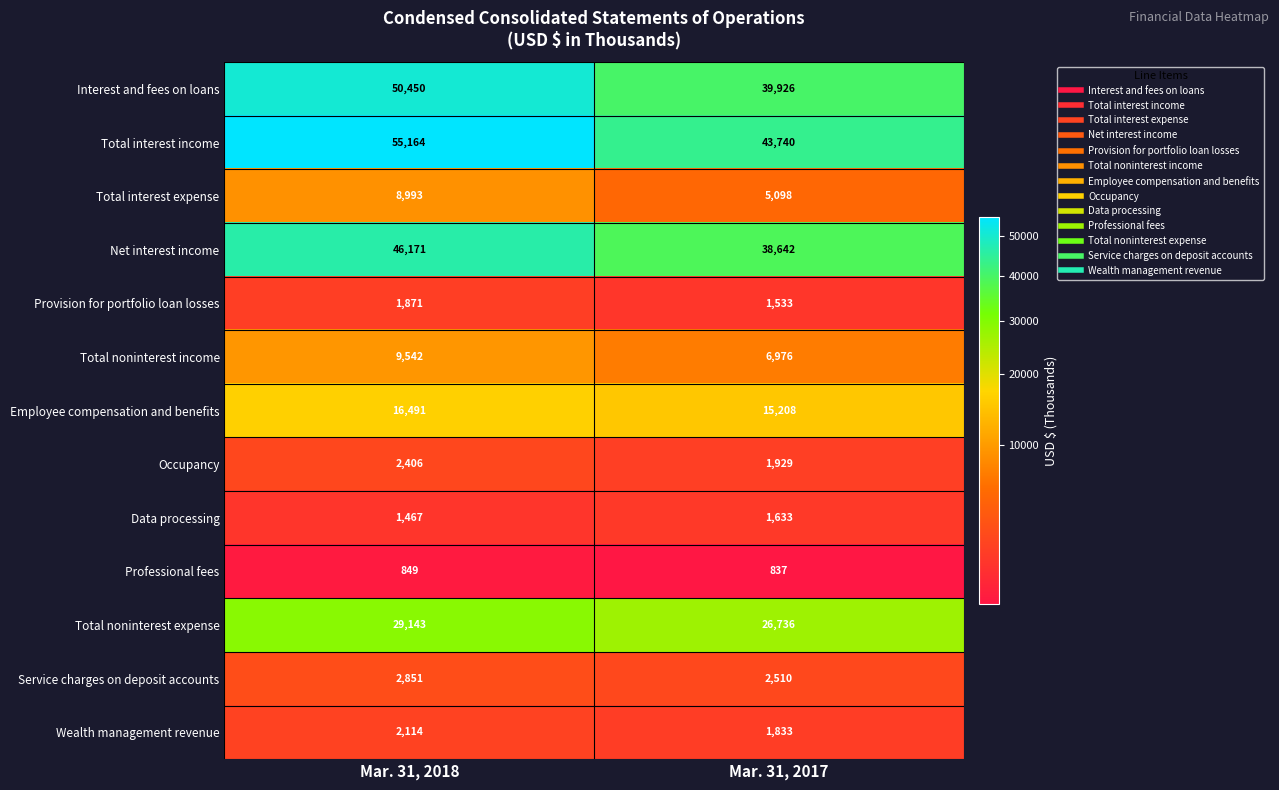

Which category has the lowest value across all series?

Mar. 31, 2017